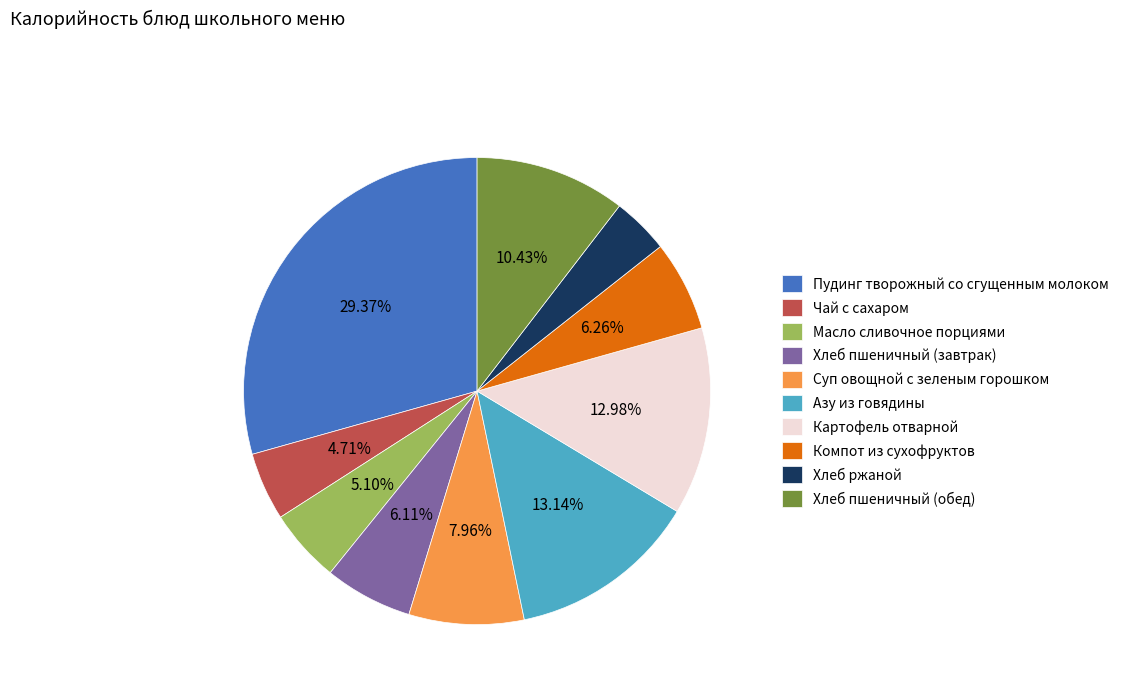

Which has a higher value, Компот из сухофруктов or Хлеб ржаной?

Компот из сухофруктов